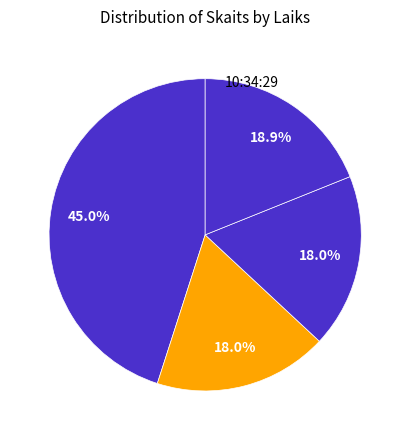

How many slices are in this pie chart?

4